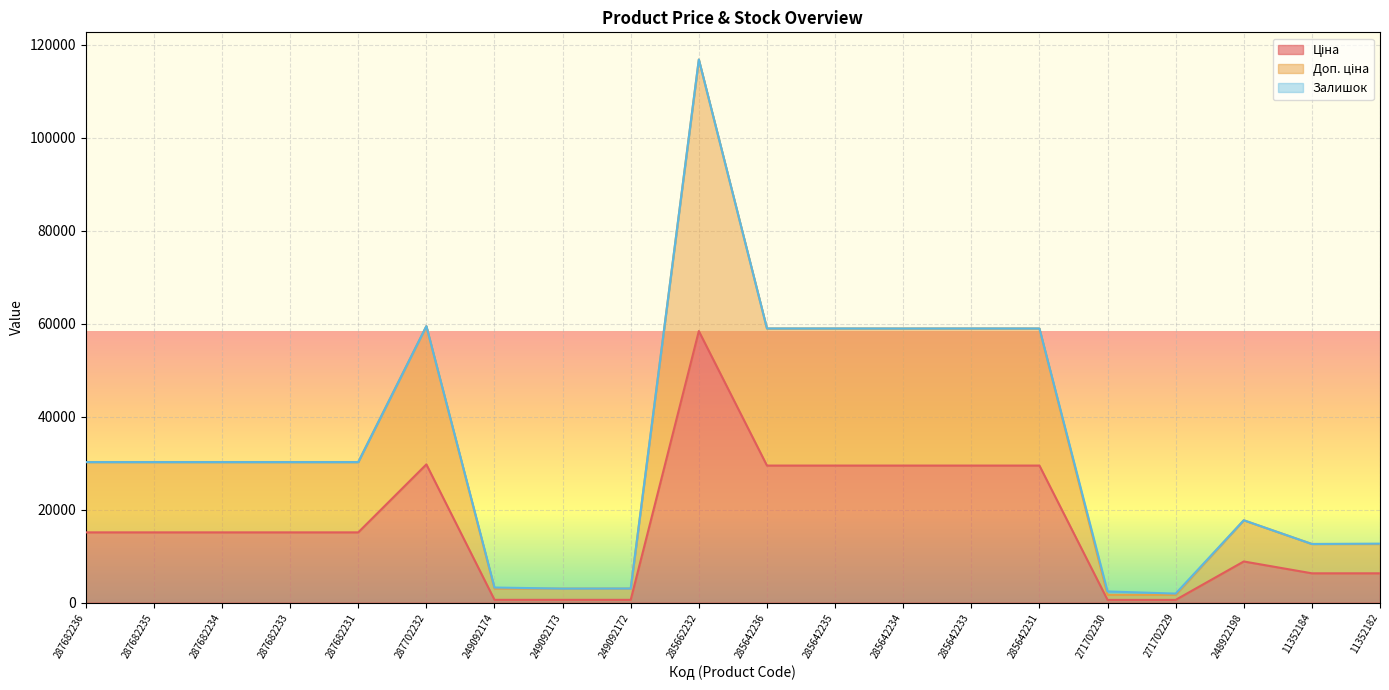

What is the total value across all series at 287682231?

30240.0